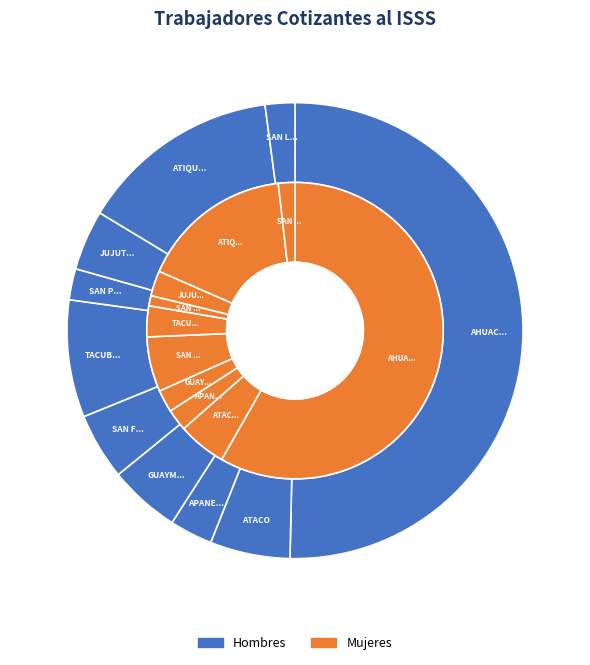

What percentage is NOT represented by ATIQUIZAYA?

85.7%